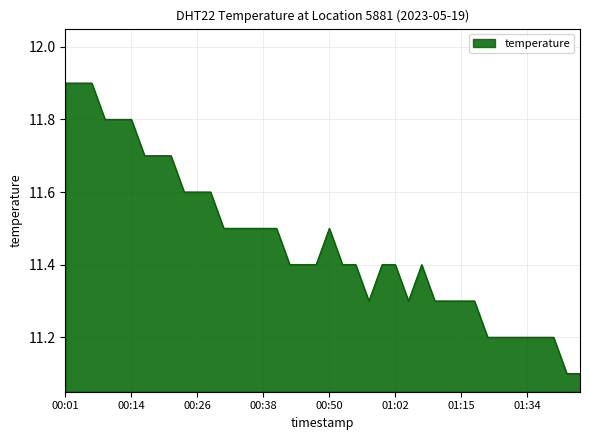

What is the maximum value shown in the chart?

11.9